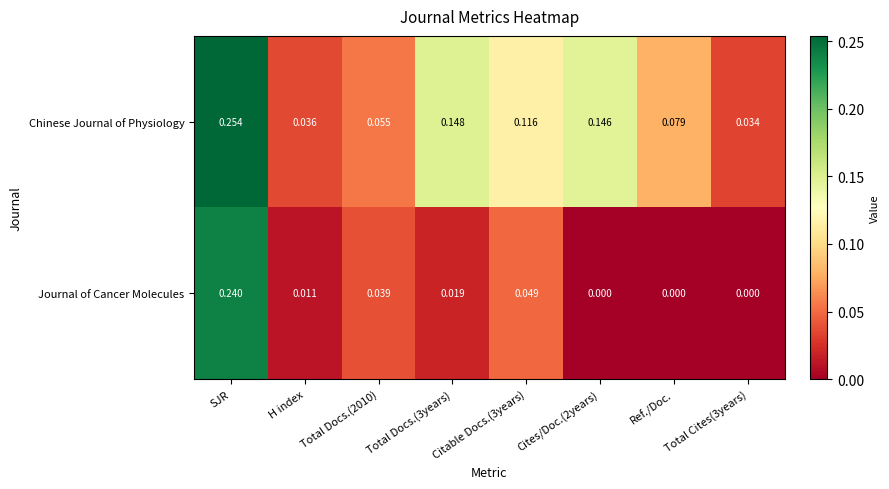

Rank the series by their average value, from highest to lowest.

Chinese Journal of Physiology, Journal of Cancer Molecules